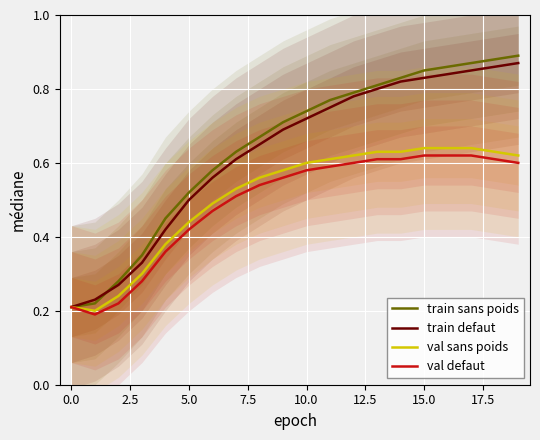

Between 17 and 18, which series saw the biggest shift?

train sans poids